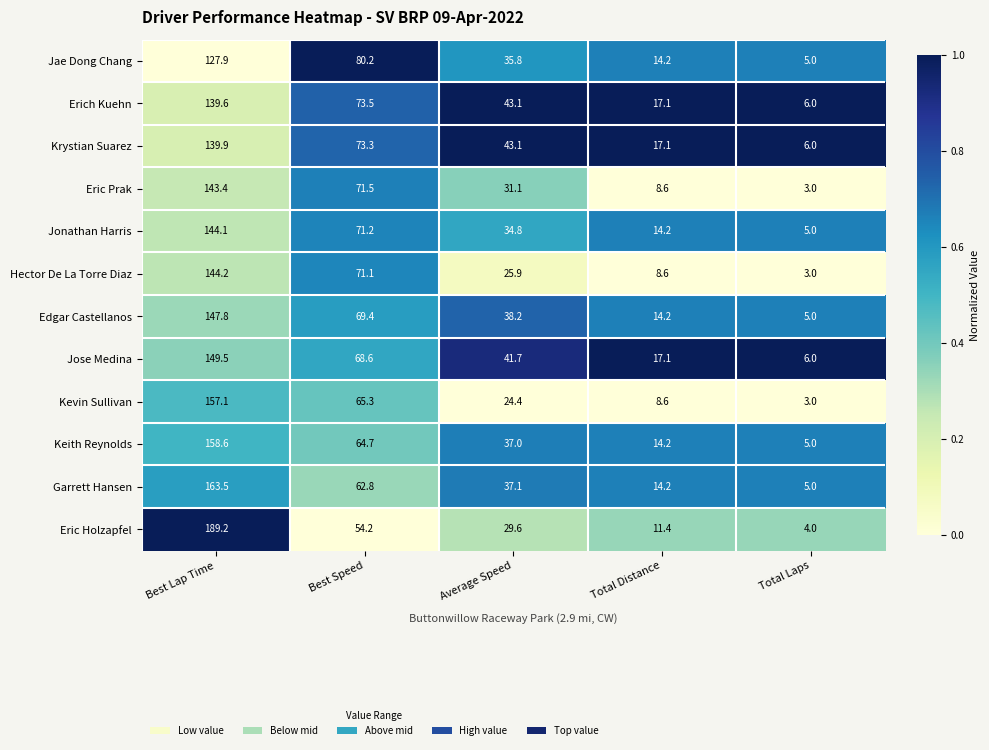

Rank the series at Best Speed from highest to lowest value.

Jae Dong Chang, Erich Kuehn, Krystian Suarez, Eric Prak, Jonathan Harris, Hector De La Torre Diaz, Edgar Castellanos, Jose Medina, Kevin Sullivan, Keith Reynolds, Garrett Hansen, Eric Holzapfel